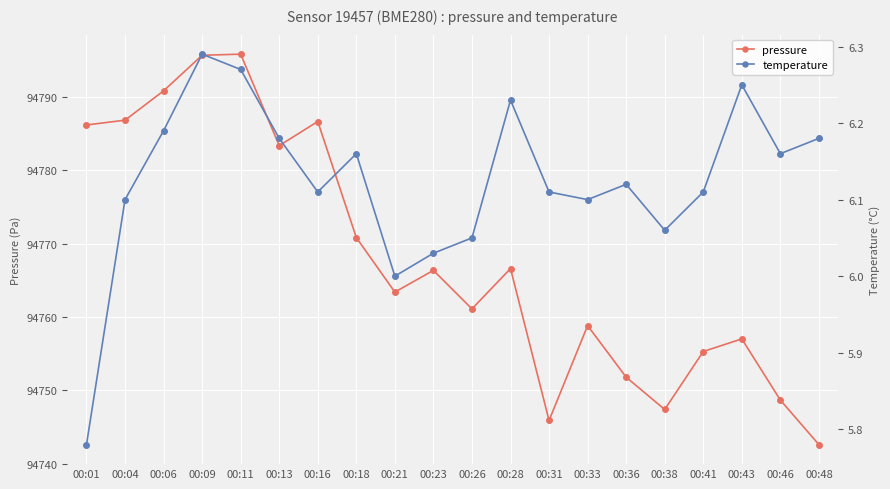

What is the value of the temperature point at the 20th from the left?

6.2